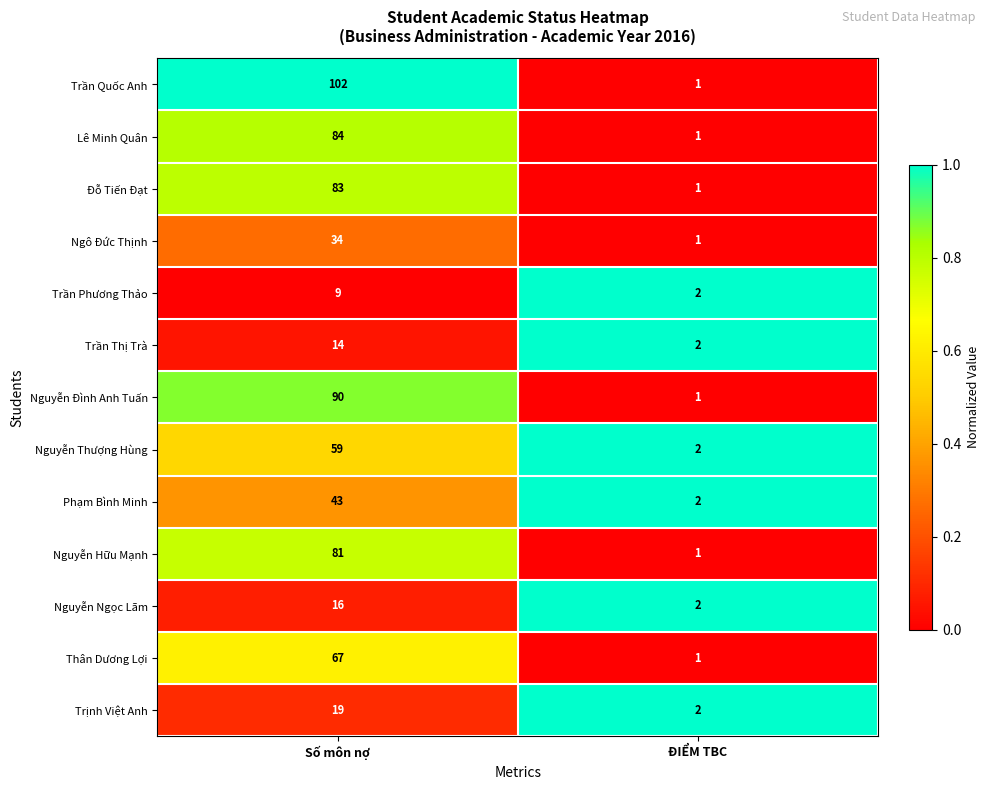

Rank the series by their maximum value, from highest to lowest.

Trần Quốc Anh, Nguyễn Đình Anh Tuấn, Lê Minh Quân, Đỗ Tiến Đạt, Nguyễn Hữu Mạnh, Thân Dương Lợi, Nguyễn Thượng Hùng, Phạm Bình Minh, Ngô Đức Thịnh, Trịnh Việt Anh, Nguyễn Ngọc Lãm, Trần Thị Trà, Trần Phương Thảo